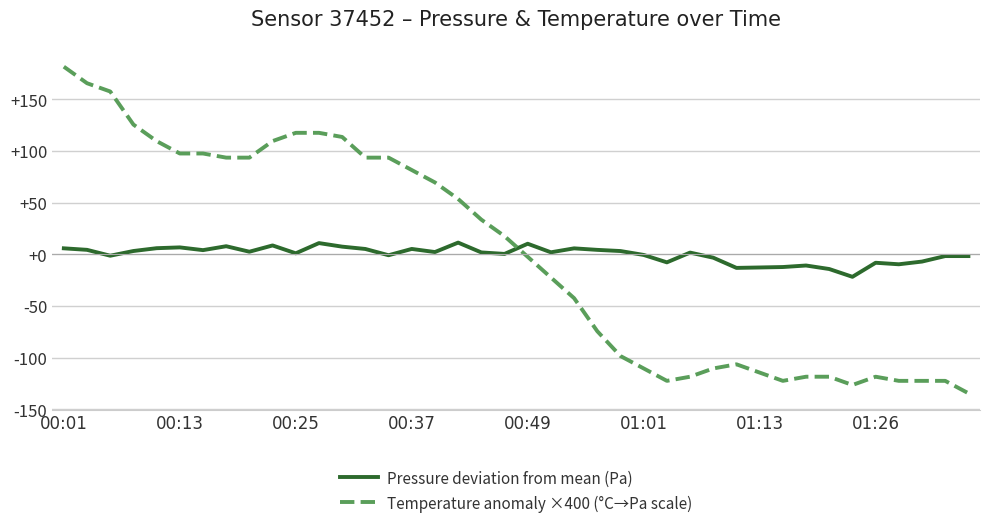

Which series has the widest spread of values?

Temperature anomaly ×400 (°C→Pa scale)